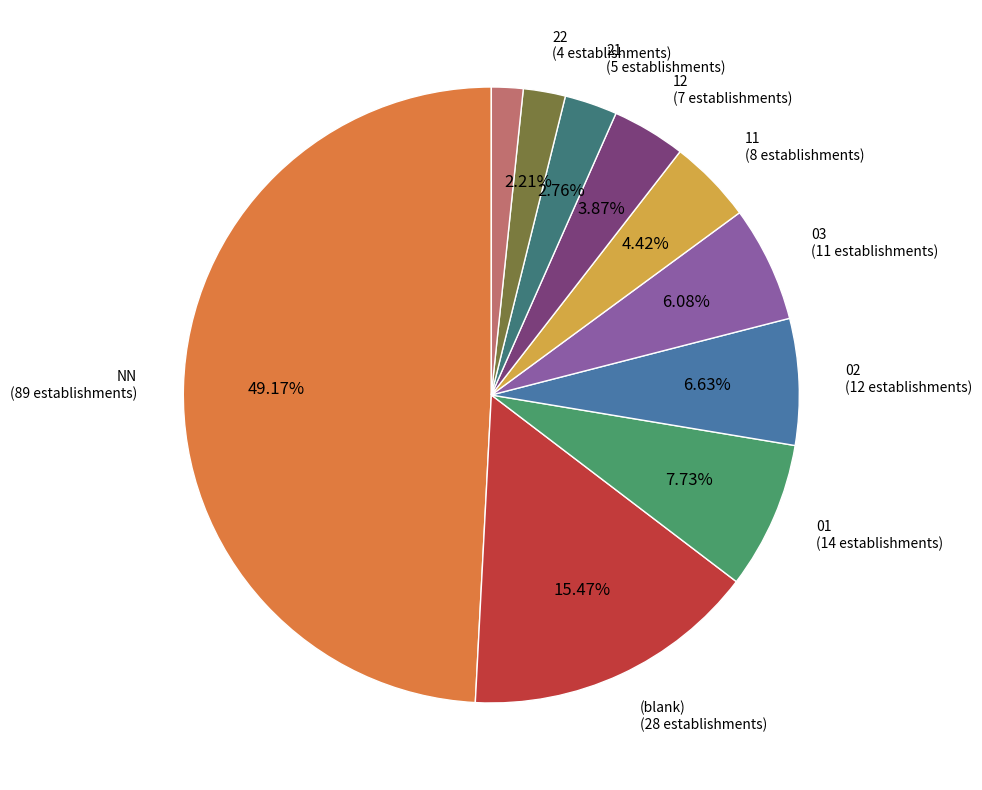

Count the number of slices in the pie.

10